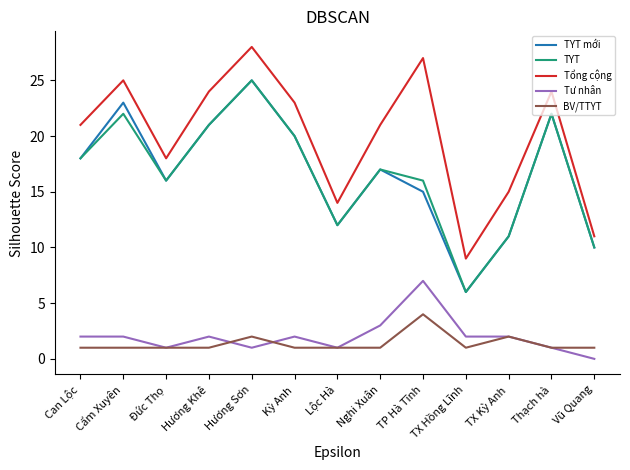

What value does the TYT mới series have at Đức Thọ?

16